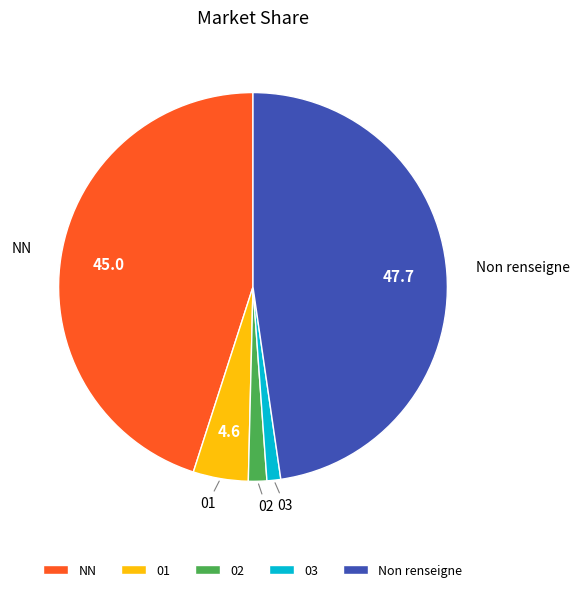

Which slice is the largest?

Non renseigne